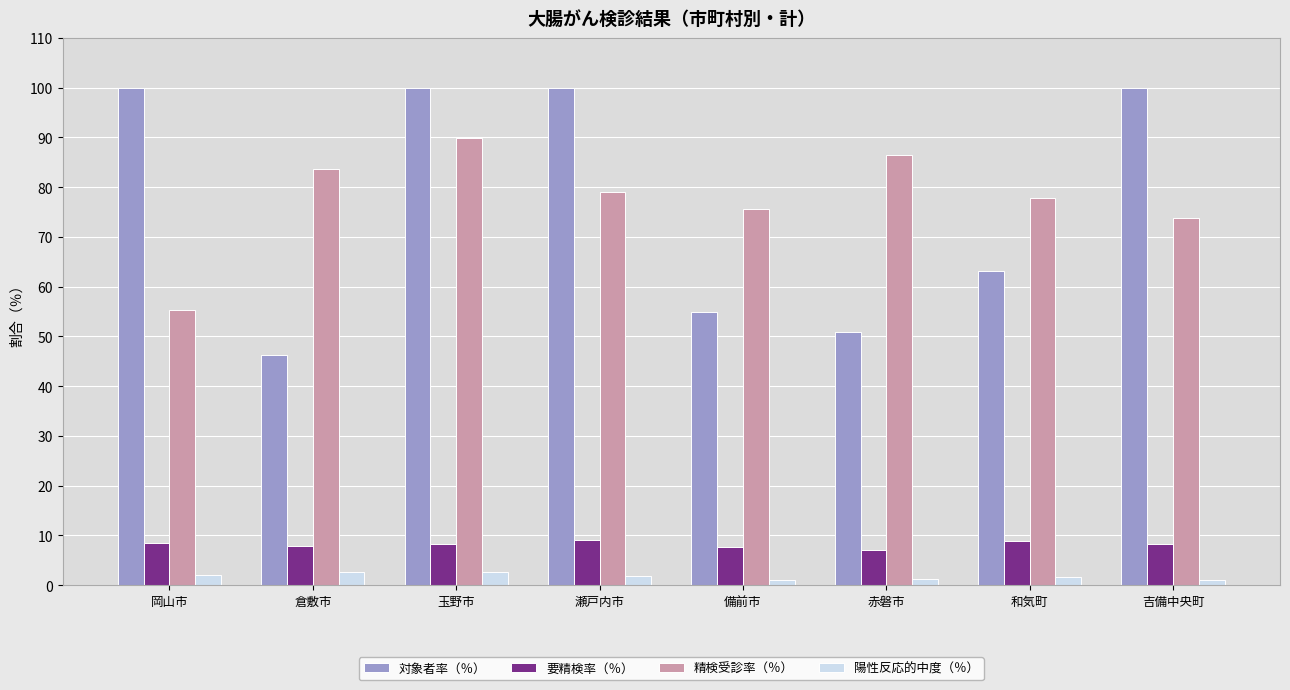

What is the label of the 1st bar from the left?

岡山市